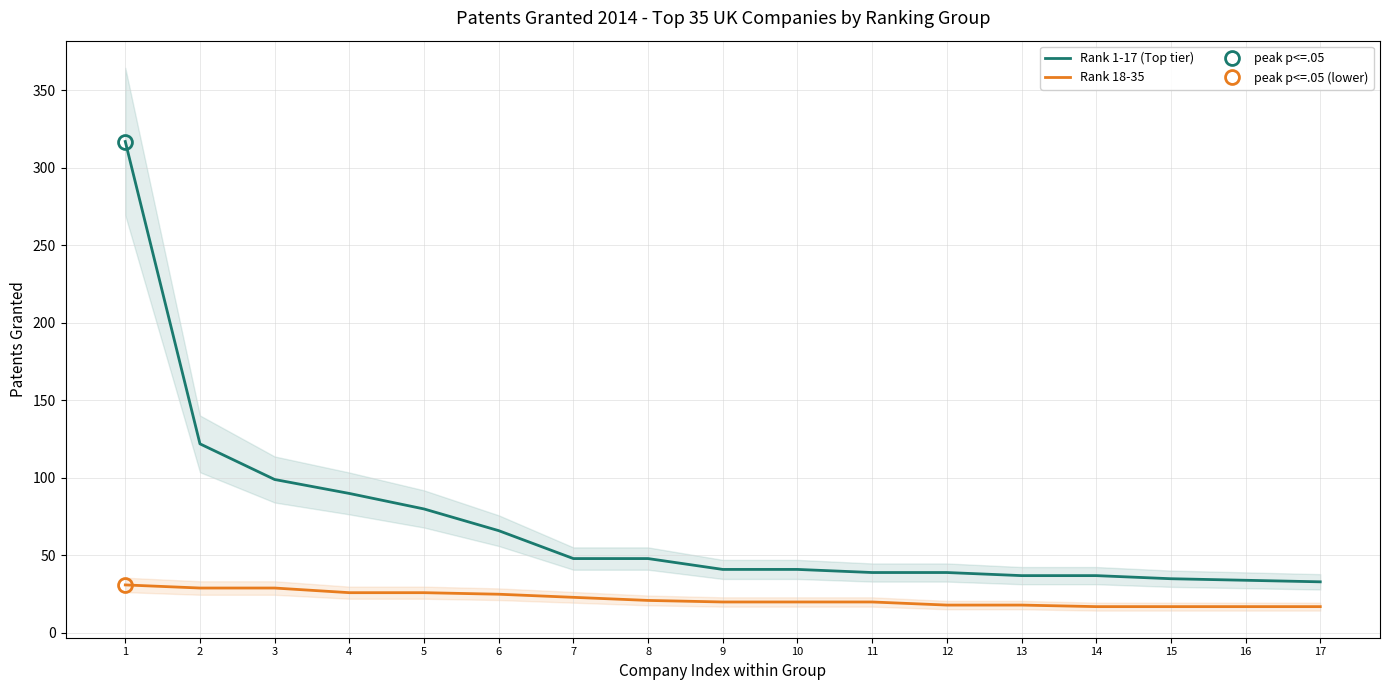

Where does the Rank 18-35 series first go above 20?

1